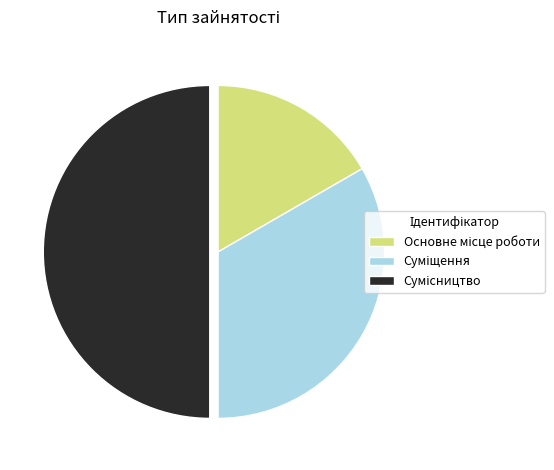

To the nearest percent, what is the average slice percentage?

33%